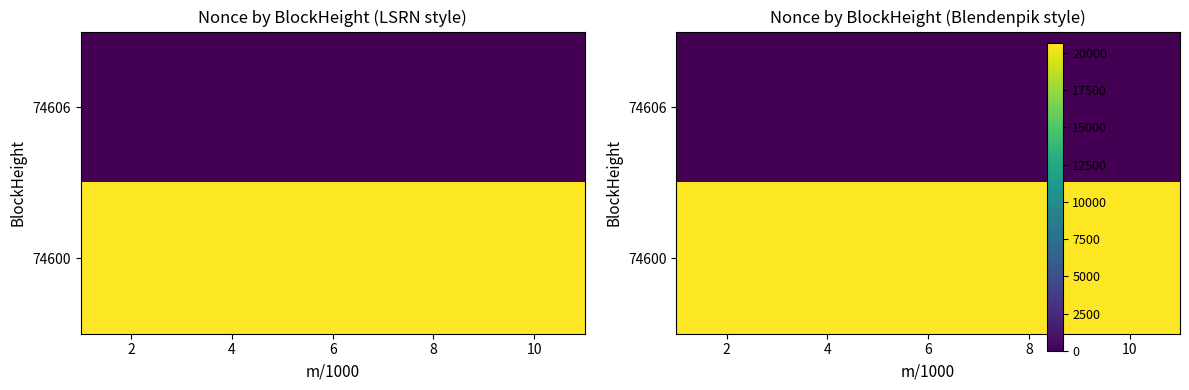

The 74600 series shows 20655 at 4. True or false?

True